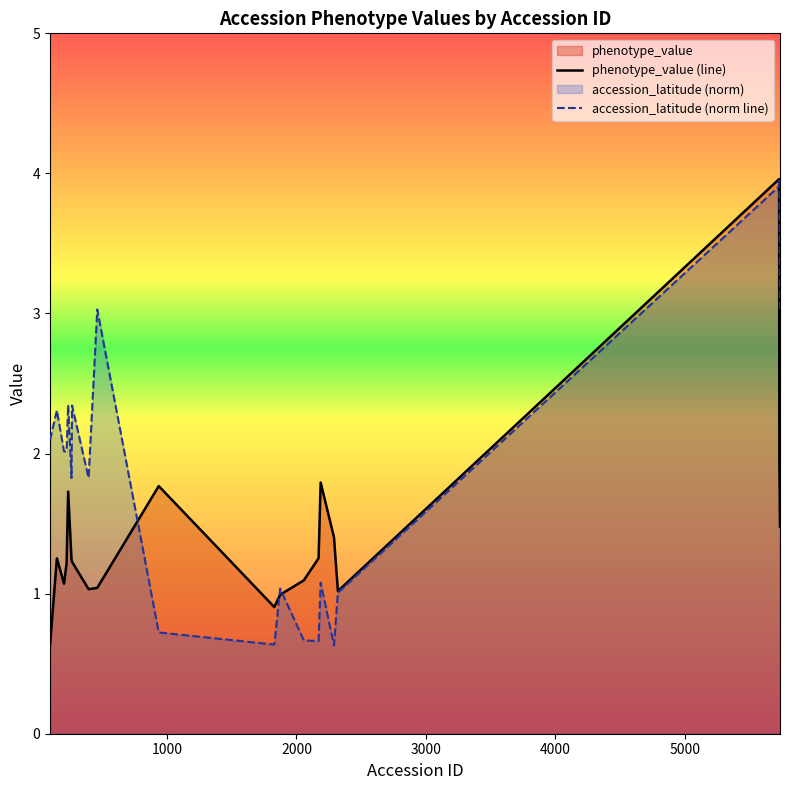

Which series has the largest total across all categories?

accession_latitude (norm line)